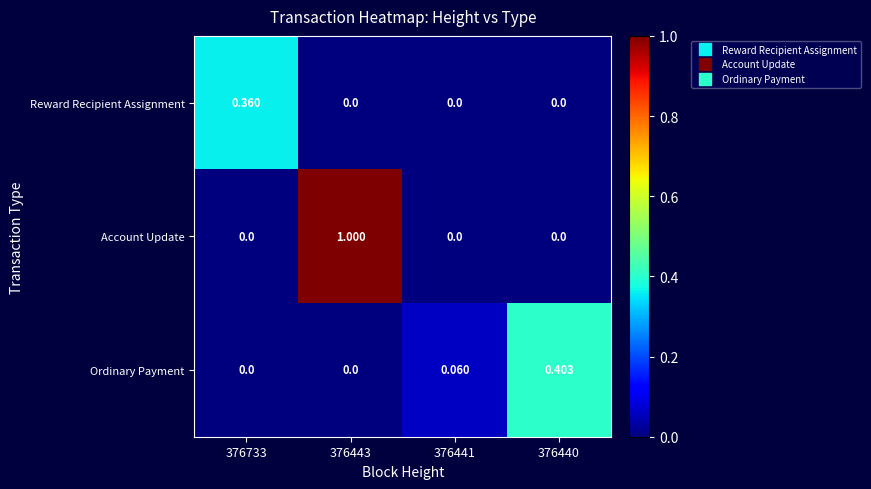

Which series changed the most between 376443 and 376441?

Account Update